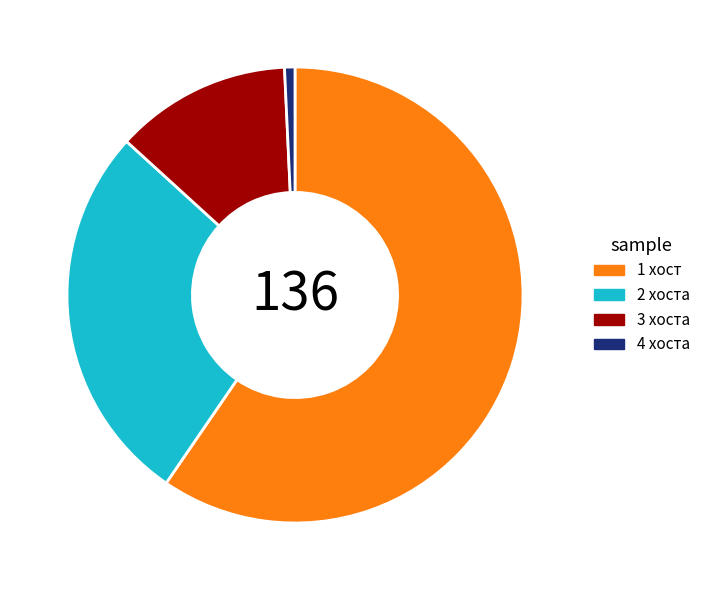

Between 1 хост and 2 хоста, which is larger?

1 хост